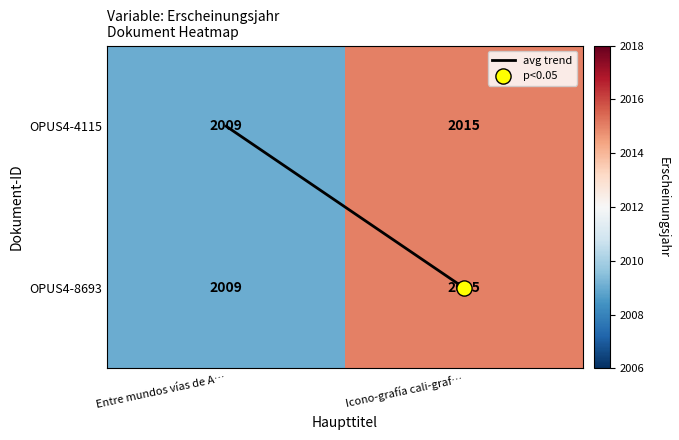

True or false: OPUS4-8693 has a value of 2009 at Entre mundos vías de A….

True